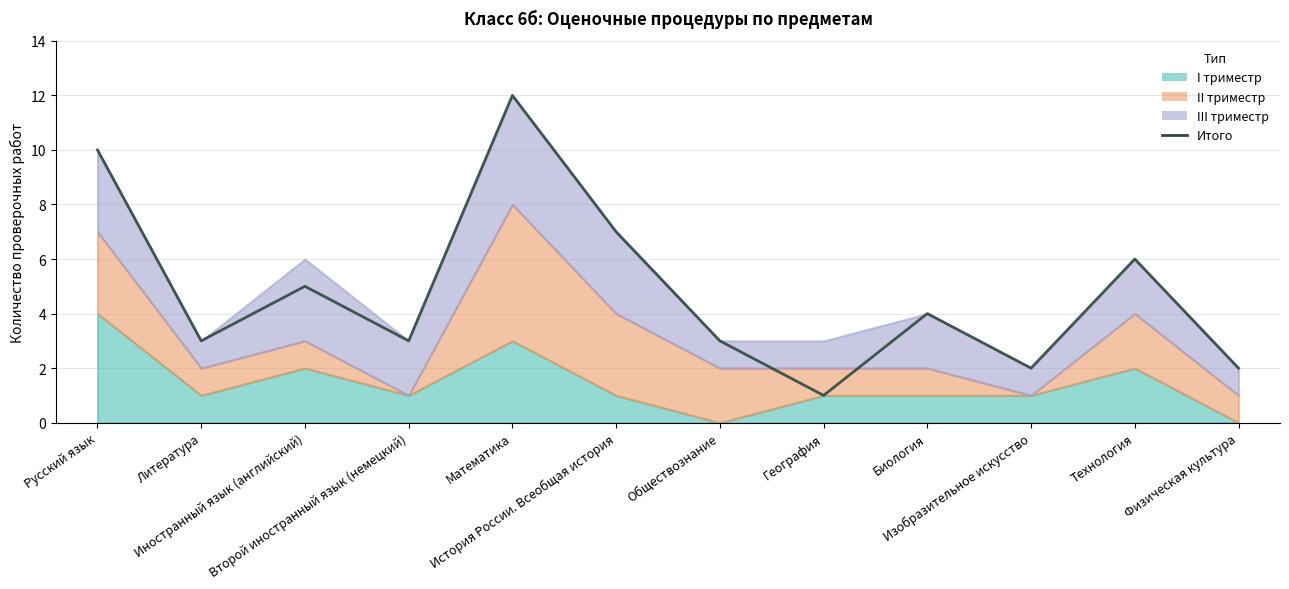

Between Литература and Второй иностранный язык (немецкий), which is larger?

Литература